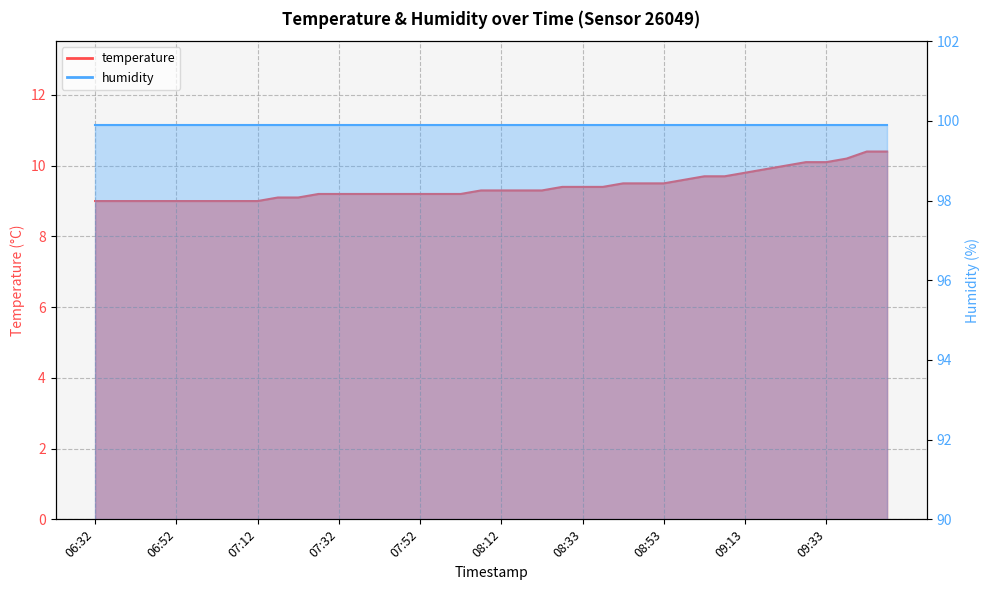

Which label corresponds to the smallest value in the chart?

06:32